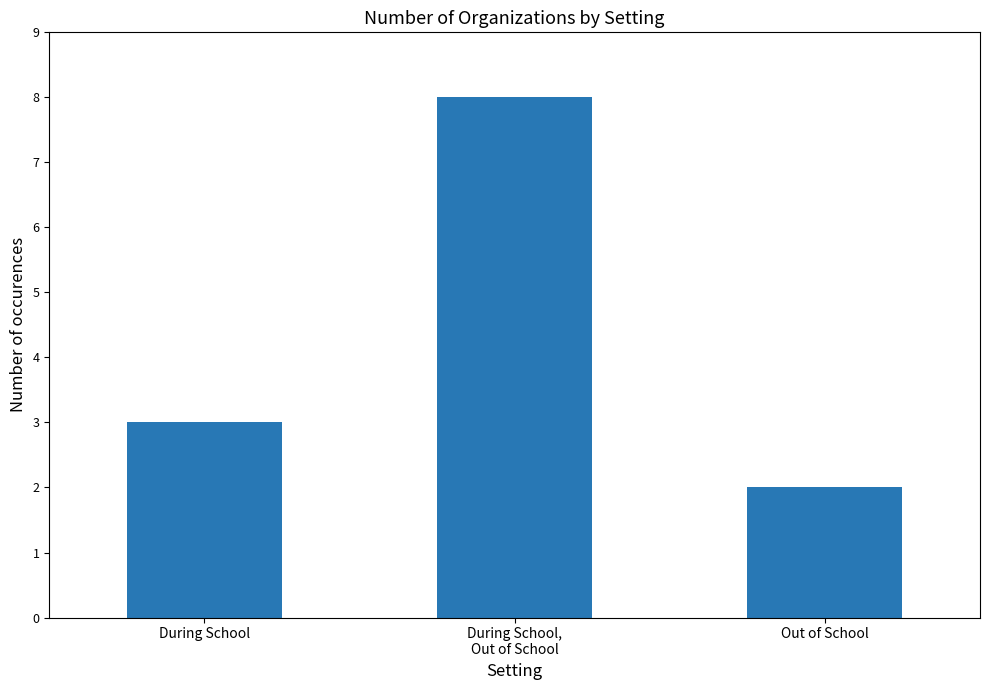

List the labels in order of value, largest first.

During School,
Out of School, During School, Out of School